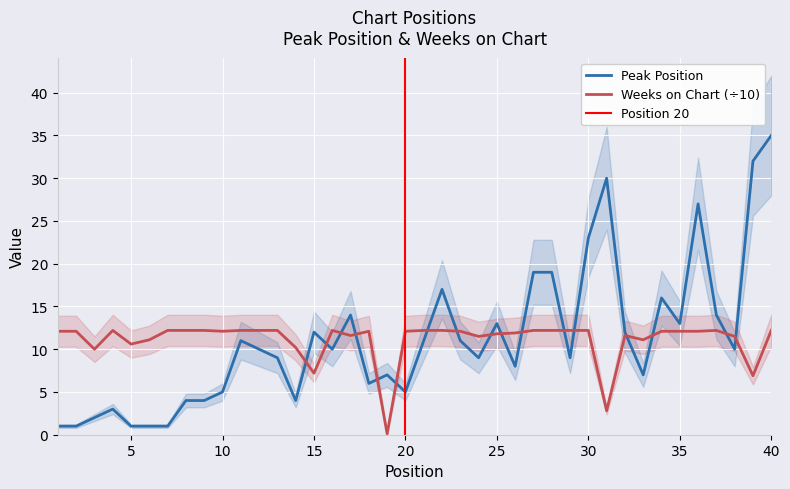

Is the value of Peak Position at 33 greater than the value of Weeks on Chart at 12?

No